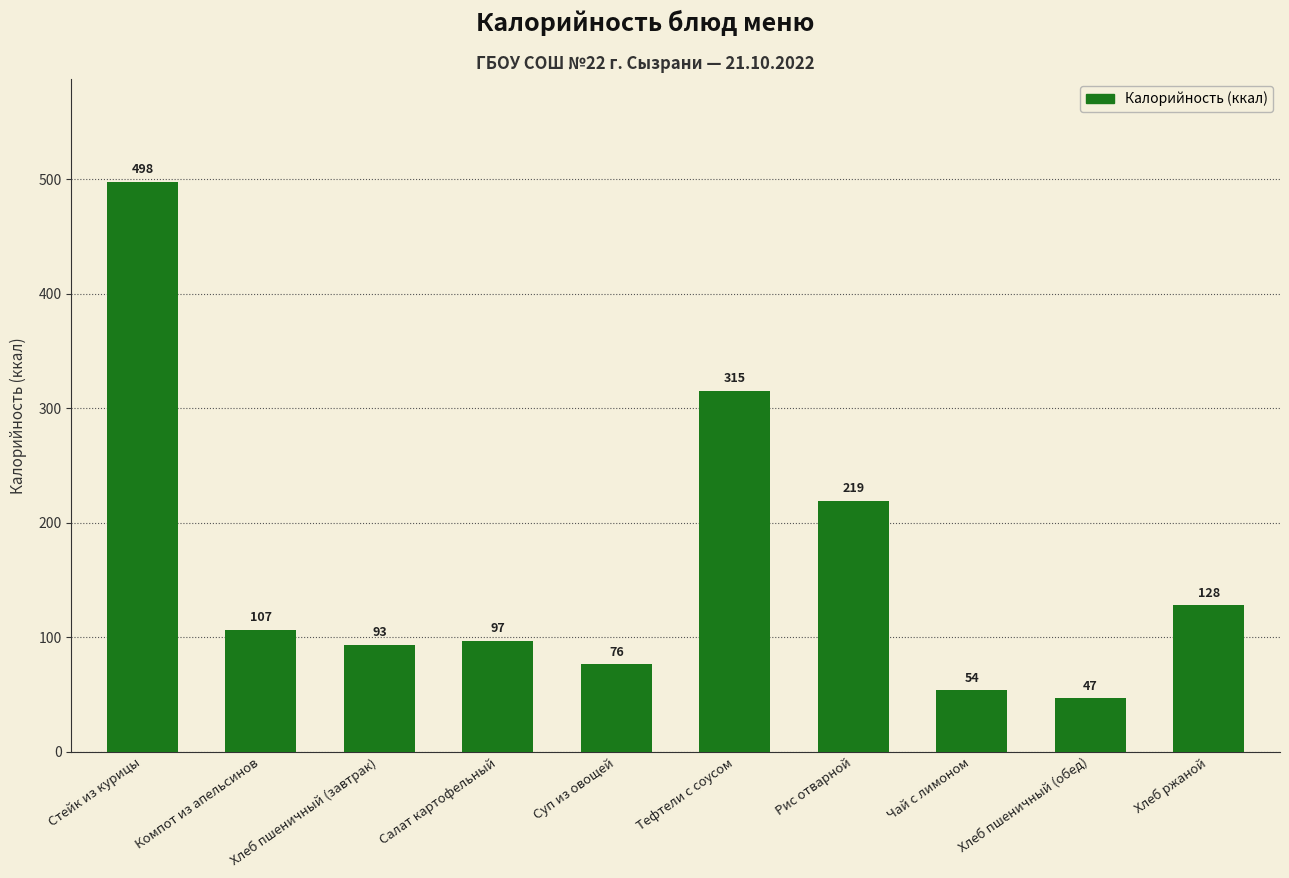

True or false: the data shows 76.4 at Суп из овощей.

True